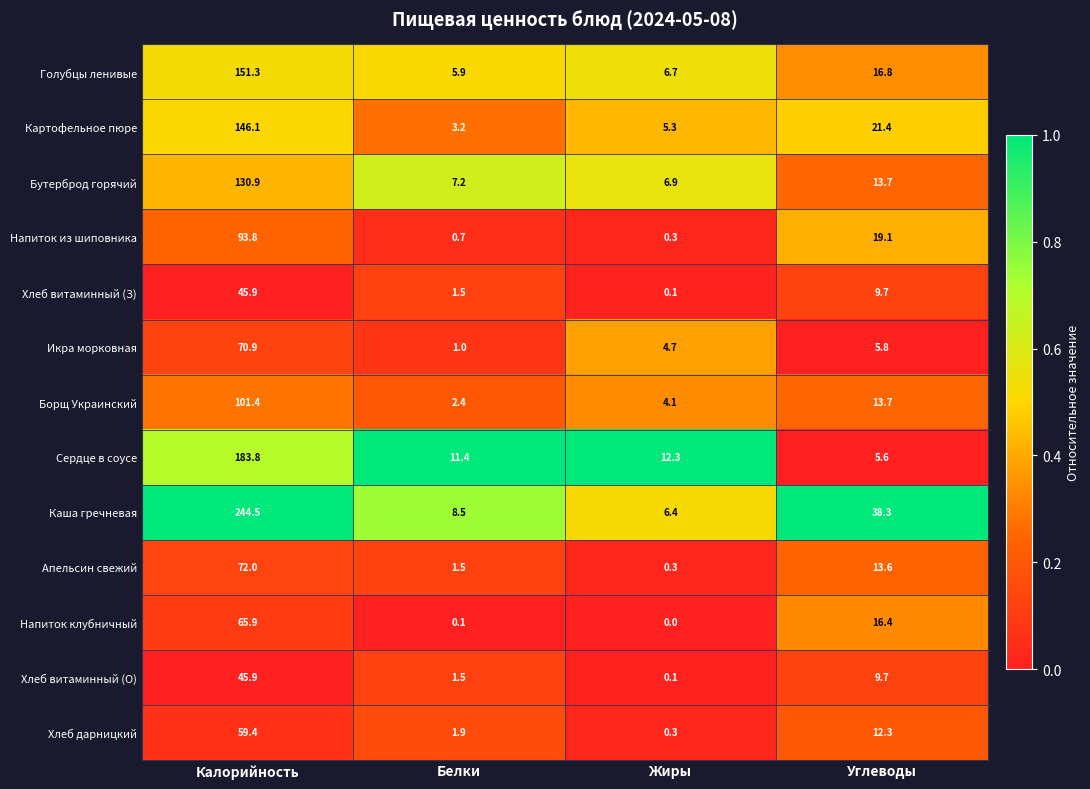

Read the Икра морковная value at Жиры.

4.7